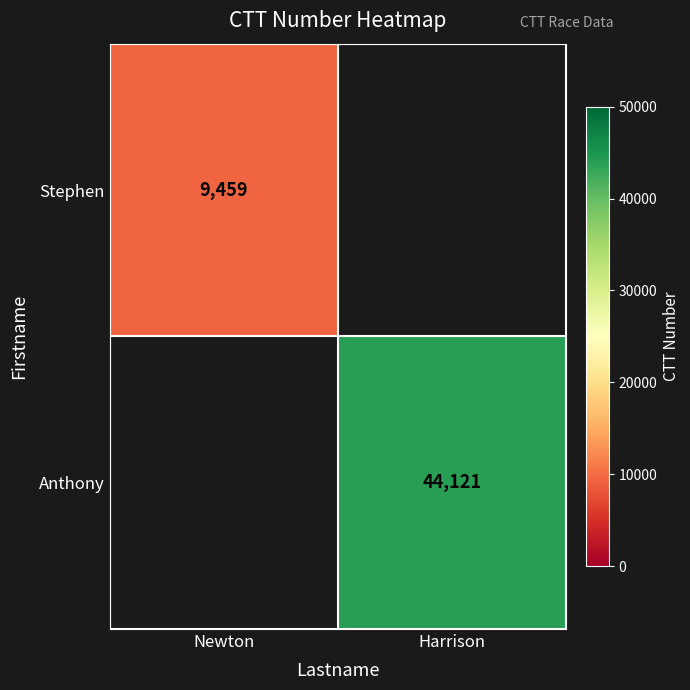

The Stephen series shows 6081 at Newton. True or false?

False